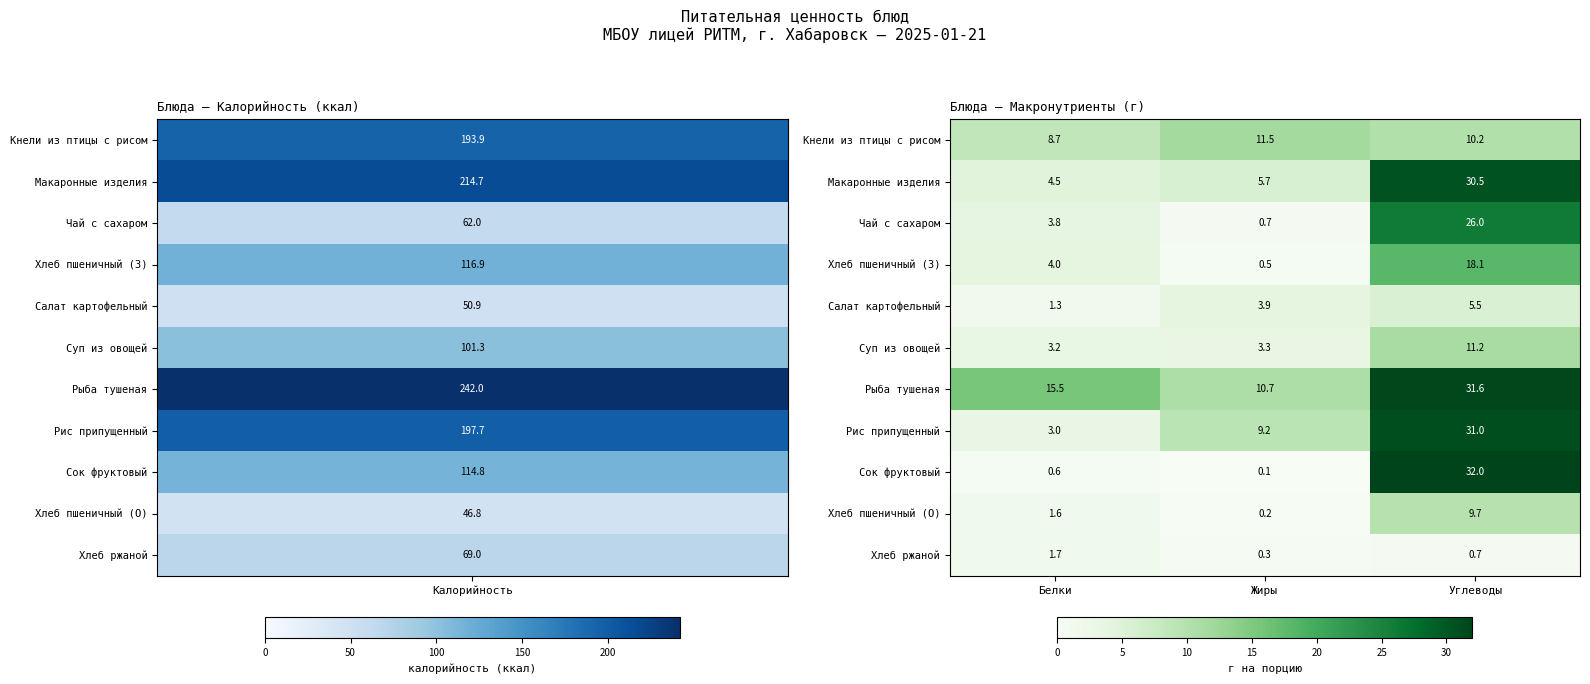

List the series in order of their peak value, highest first.

Сок фруктовый, Рыба тушеная, Рис припущенный, Макаронные изделия, Чай с сахаром, Хлеб пшеничный (З), Кнели из птицы с рисом, Суп из овощей, Хлеб пшеничный (О), Салат картофельный, Хлеб ржаной